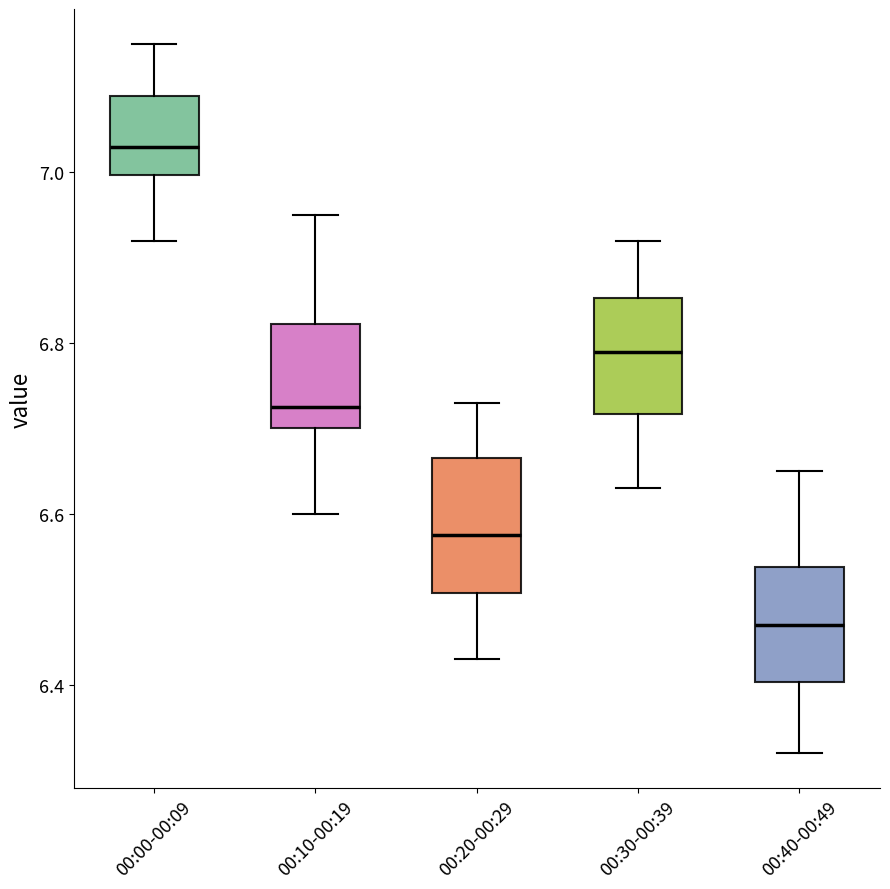

Reading left to right, read every box against the y-axis: the position of its median line, the range the box covers, and the ends of its whiskers. The values are not printed on the chart, so give them approximately, as read against the axis.

00:00-00:09: median 7.04, box 7.00 to 7.10, whiskers 6.92 to 7.16
00:10-00:19: median 6.72, box 6.70 to 6.82, whiskers 6.60 to 6.96
00:20-00:29: median 6.58, box 6.50 to 6.66, whiskers 6.44 to 6.74
00:30-00:39: median 6.80, box 6.72 to 6.86, whiskers 6.64 to 6.92
00:40-00:49: median 6.48, box 6.40 to 6.54, whiskers 6.32 to 6.66